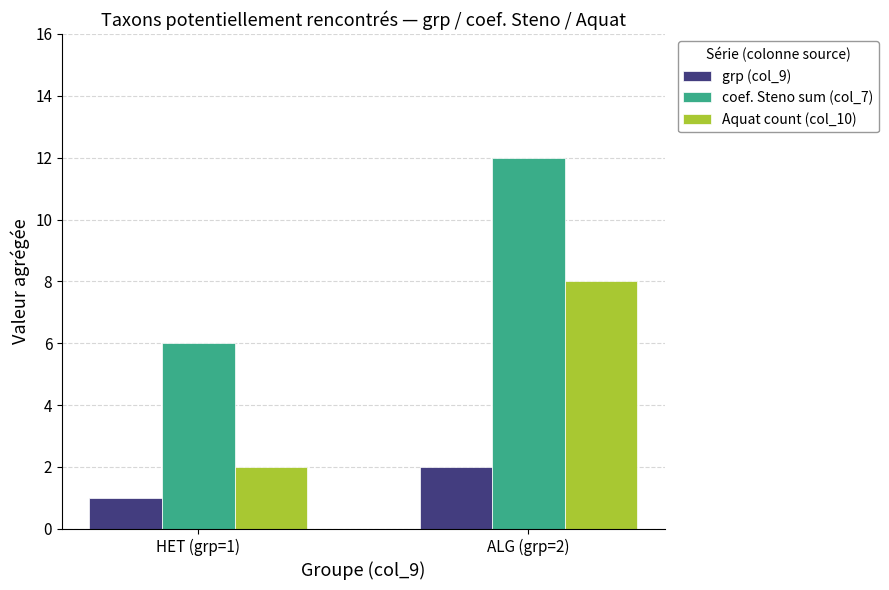

At HET (grp=1), list the series in order from smallest to largest.

grp (col_9), Aquat count (col_10), coef. Steno sum (col_7)